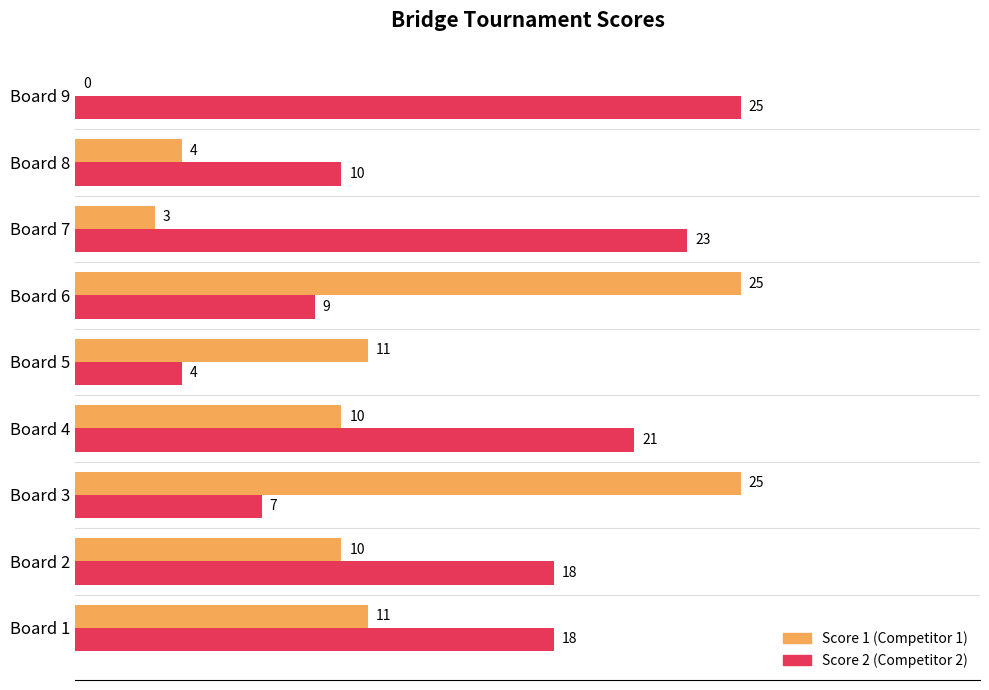

At which category is the sum across all series the highest?

Board 6